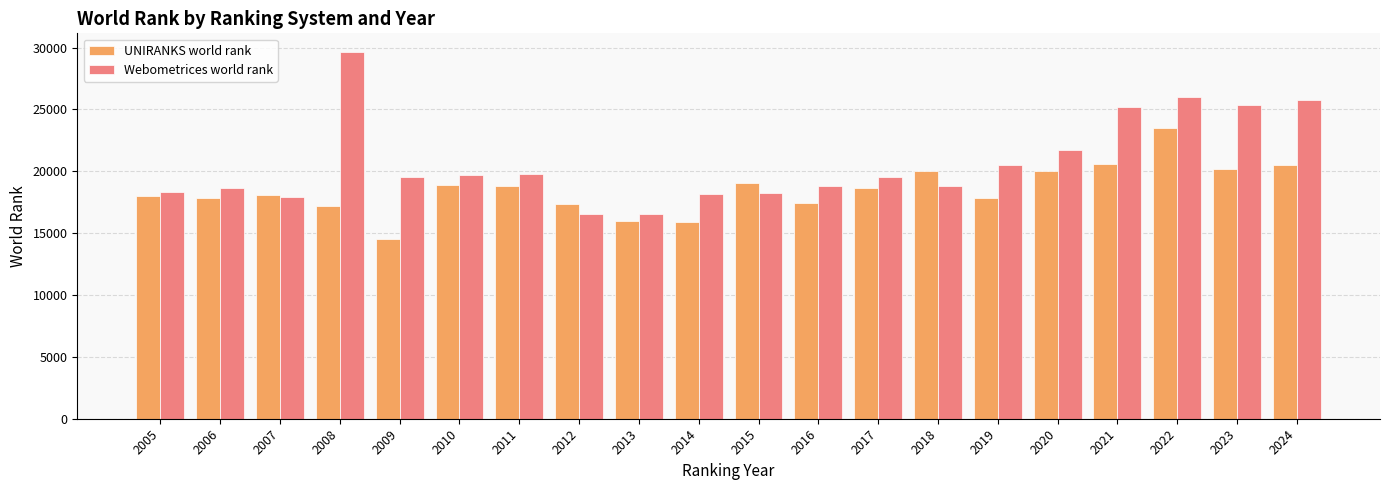

What is the maximum value for UNIRANKS world rank?

23485